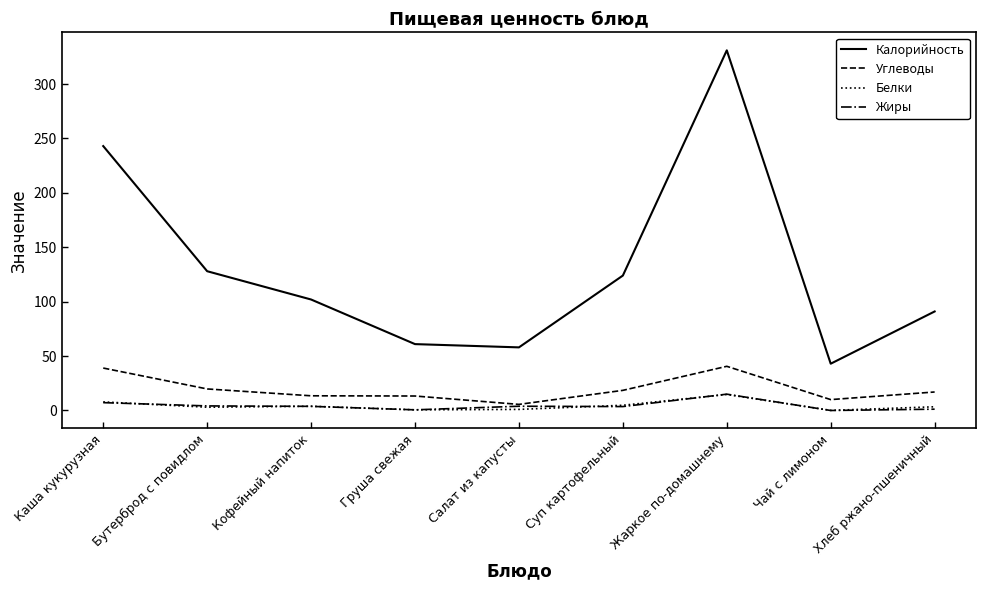

What is the sum of the Жиры values at Бутерброд с повидлом and Жаркое по-домашнему?

19.2